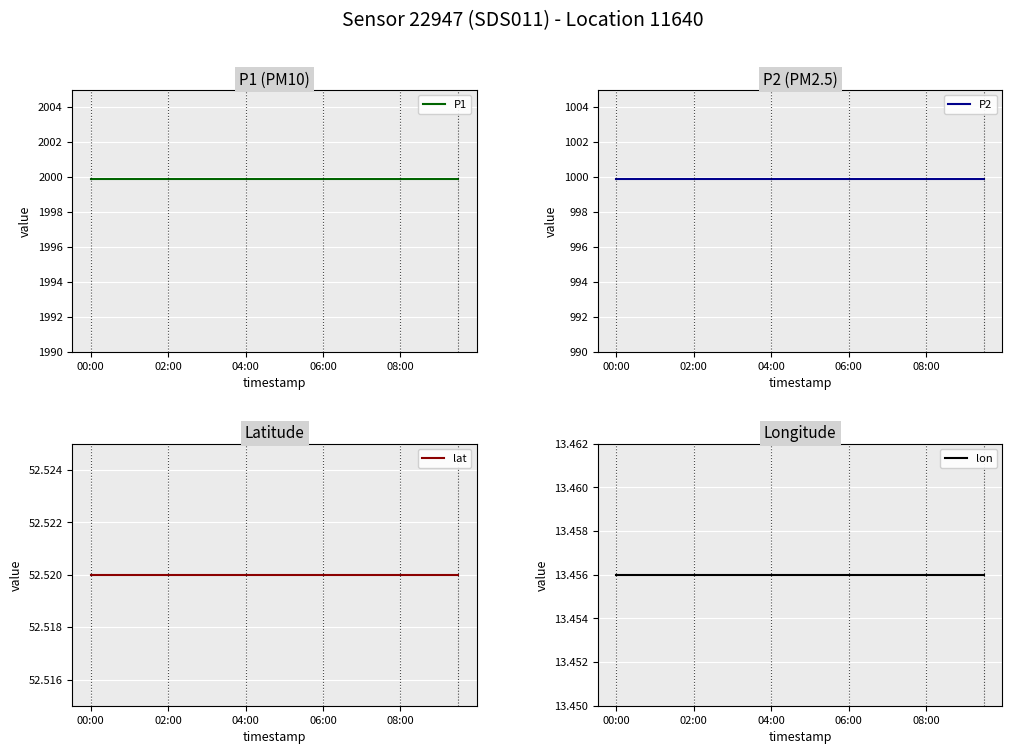

True or false: lon has more than 1 points higher than both neighbors.

False